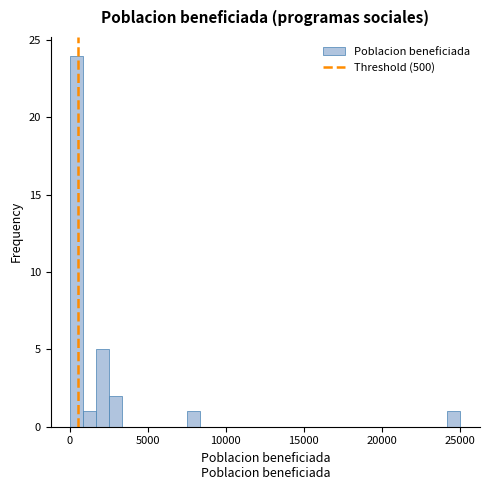

Read against the x-axis, roughly where is the centre of the tallest bar?

500